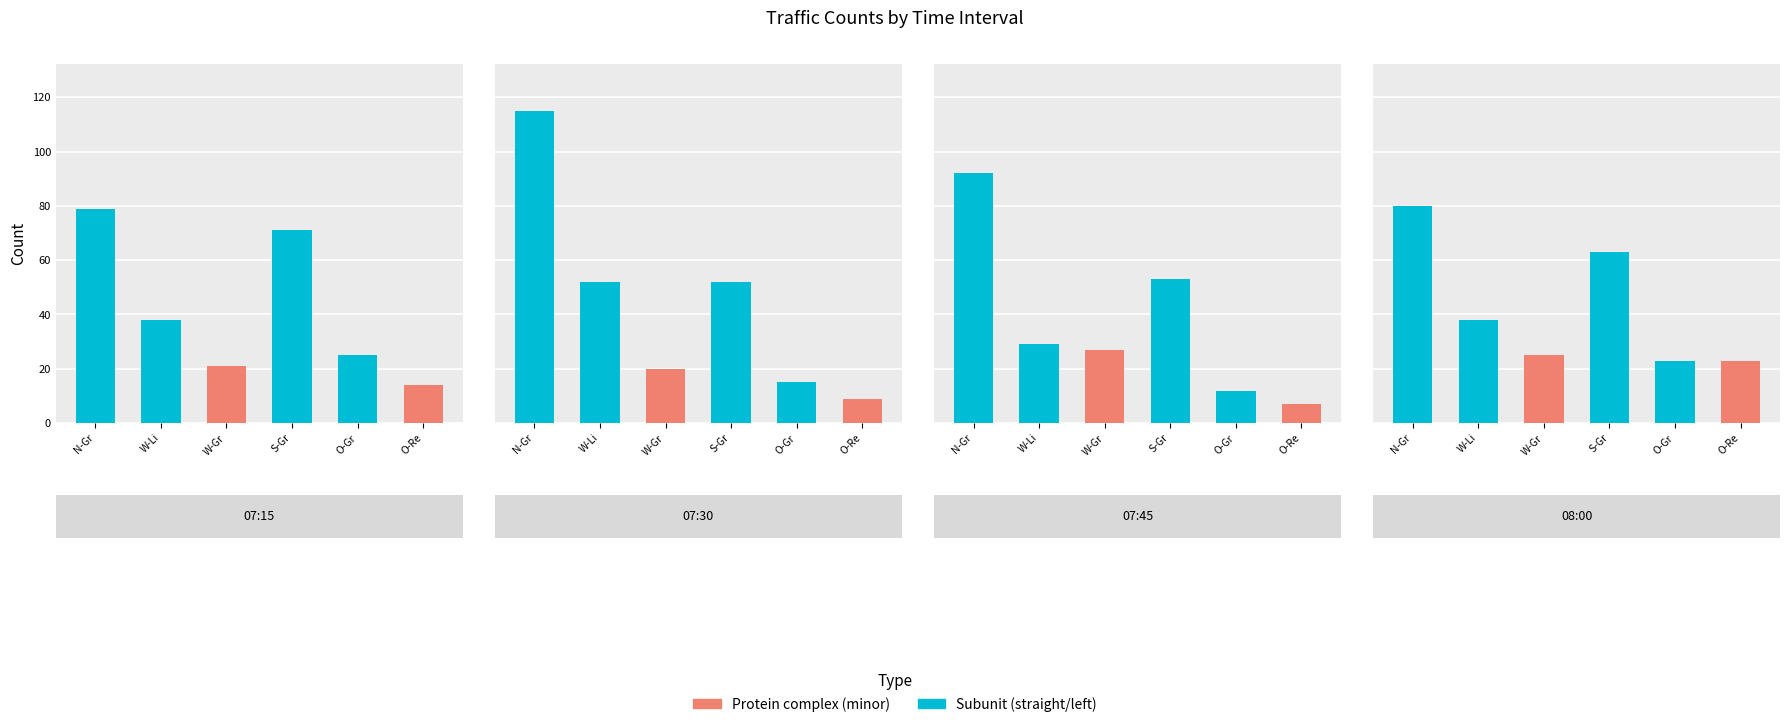

What is the sum of all Links (W) values?

157